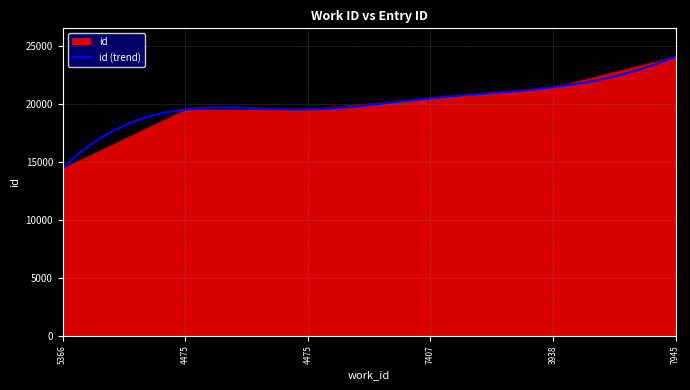

Approximately how many times larger is the value at 7945 compared to 7407?

1.2